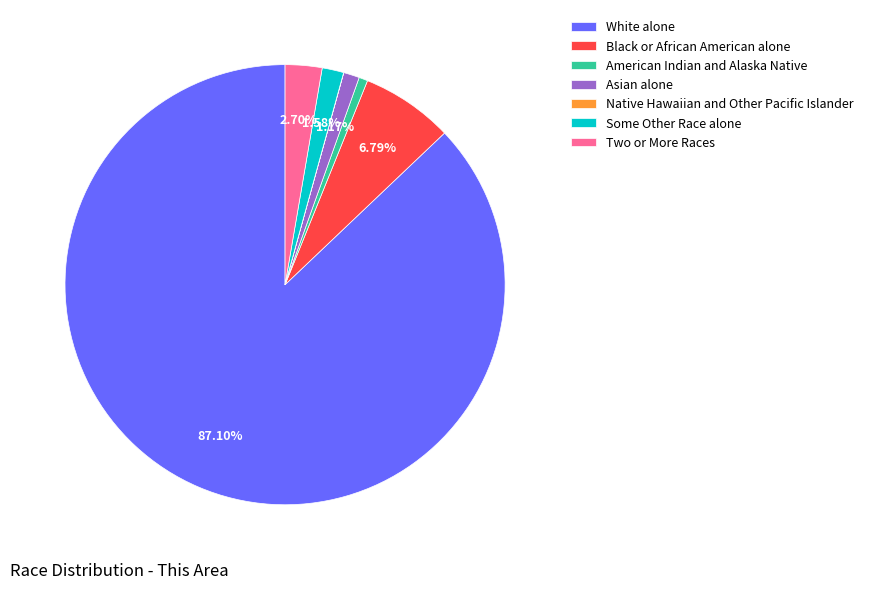

To the nearest percent, what is the average slice percentage?

14%